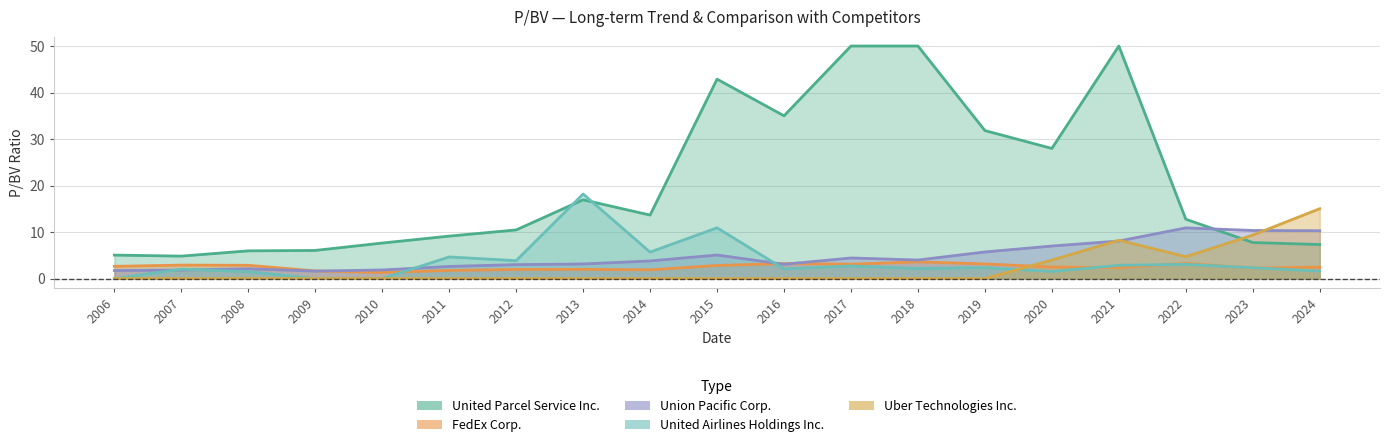

Which label corresponds to the largest value in the chart?

2013